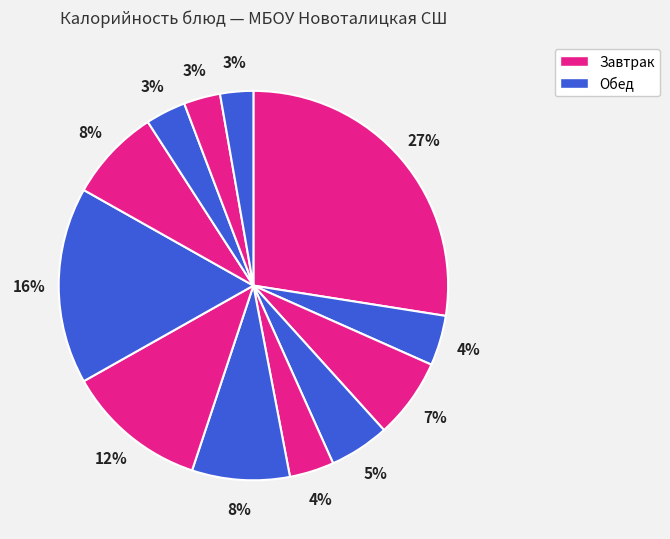

How many segments does this pie chart have?

12